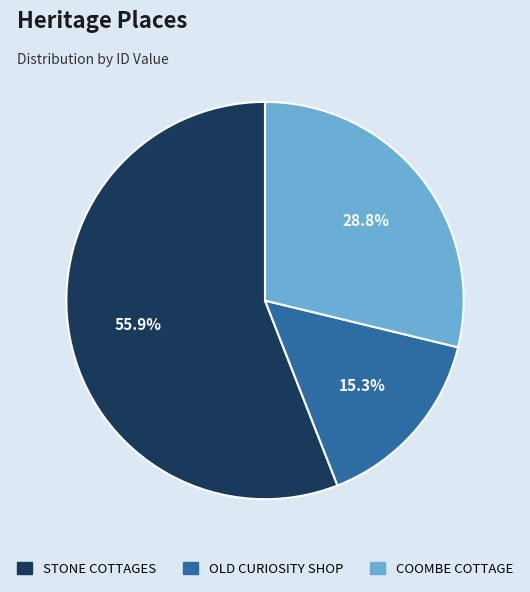

Is there any slice that represents more than half of the pie?

Yes